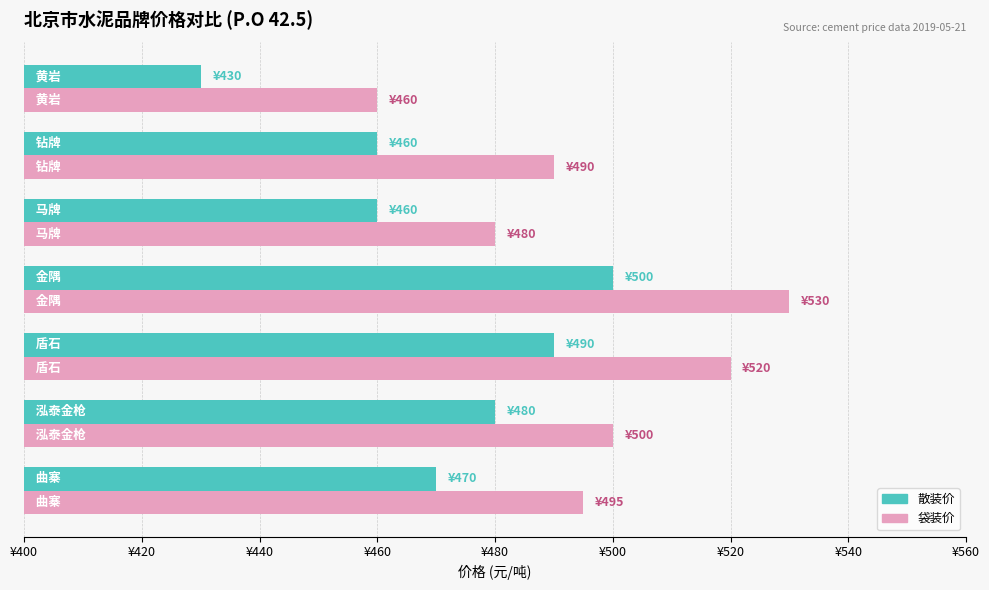

What is the maximum value for 袋装价?

530